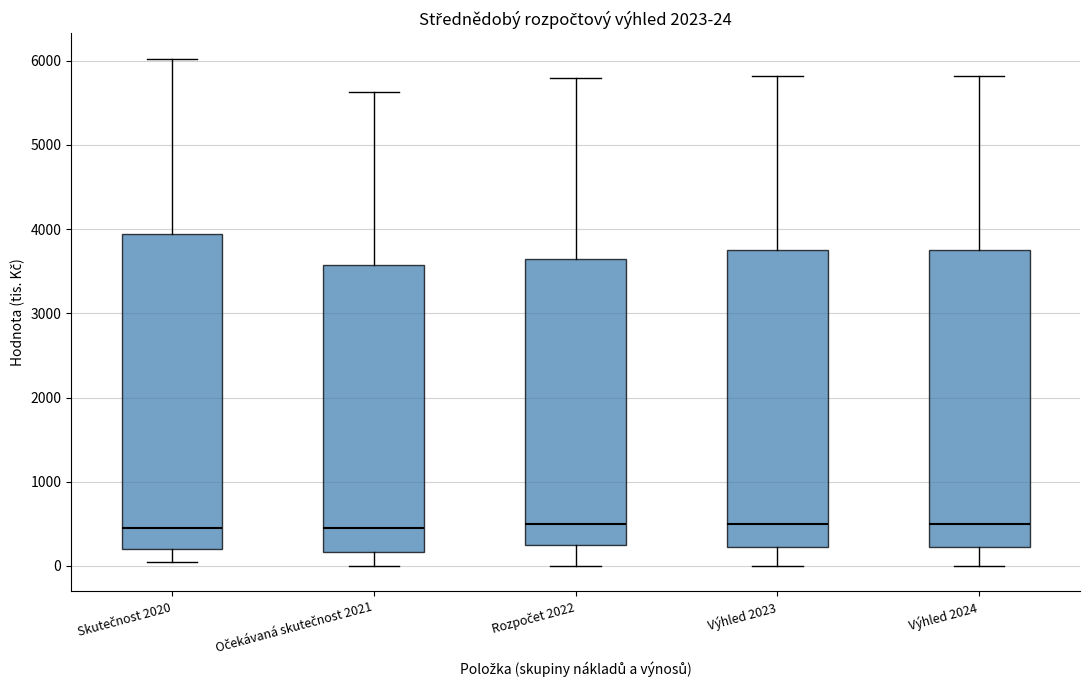

Which box is the tallest, from its lower edge to its upper edge?

Skutečnost 2020